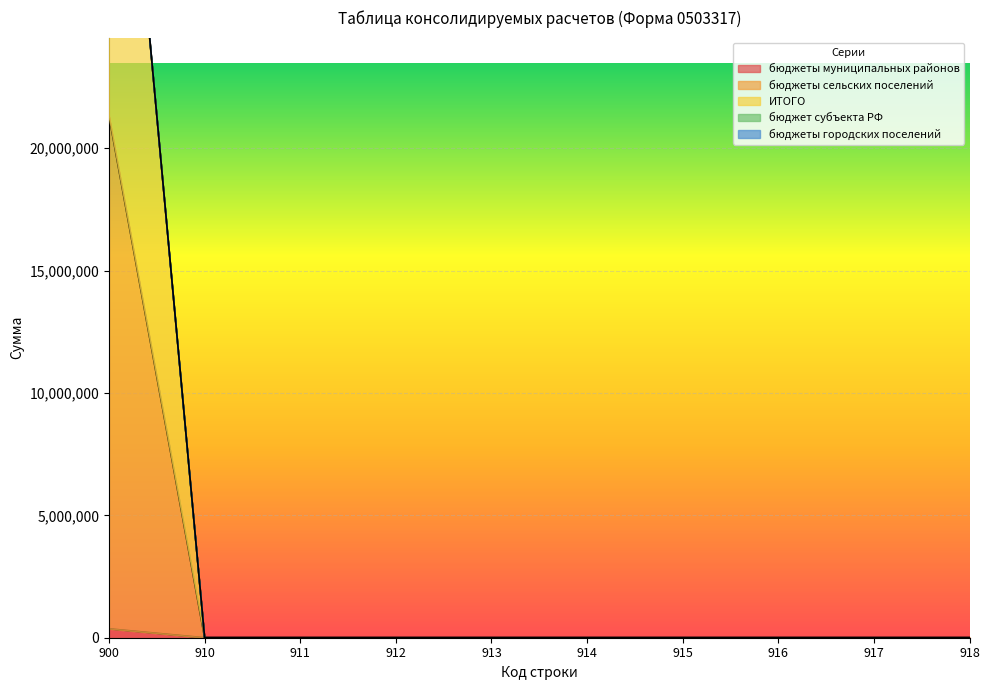

What is the greatest value displayed?

42648094.3